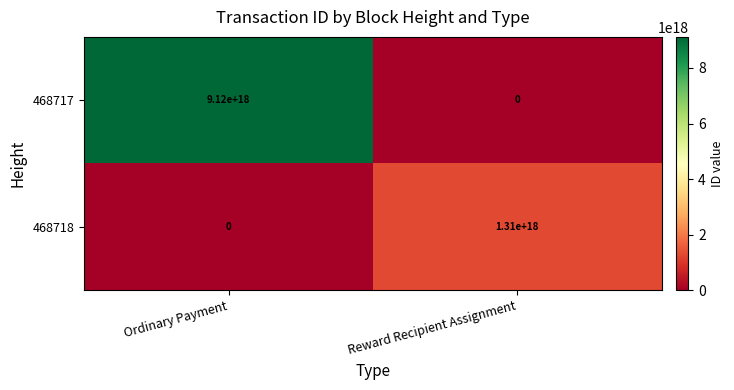

Which series has the widest spread of values?

468717